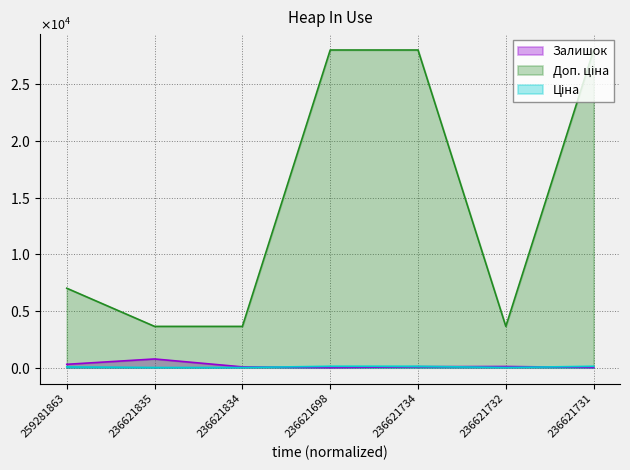

List the series in order of their peak value, highest first.

Доп. ціна, Залишок, Ціна